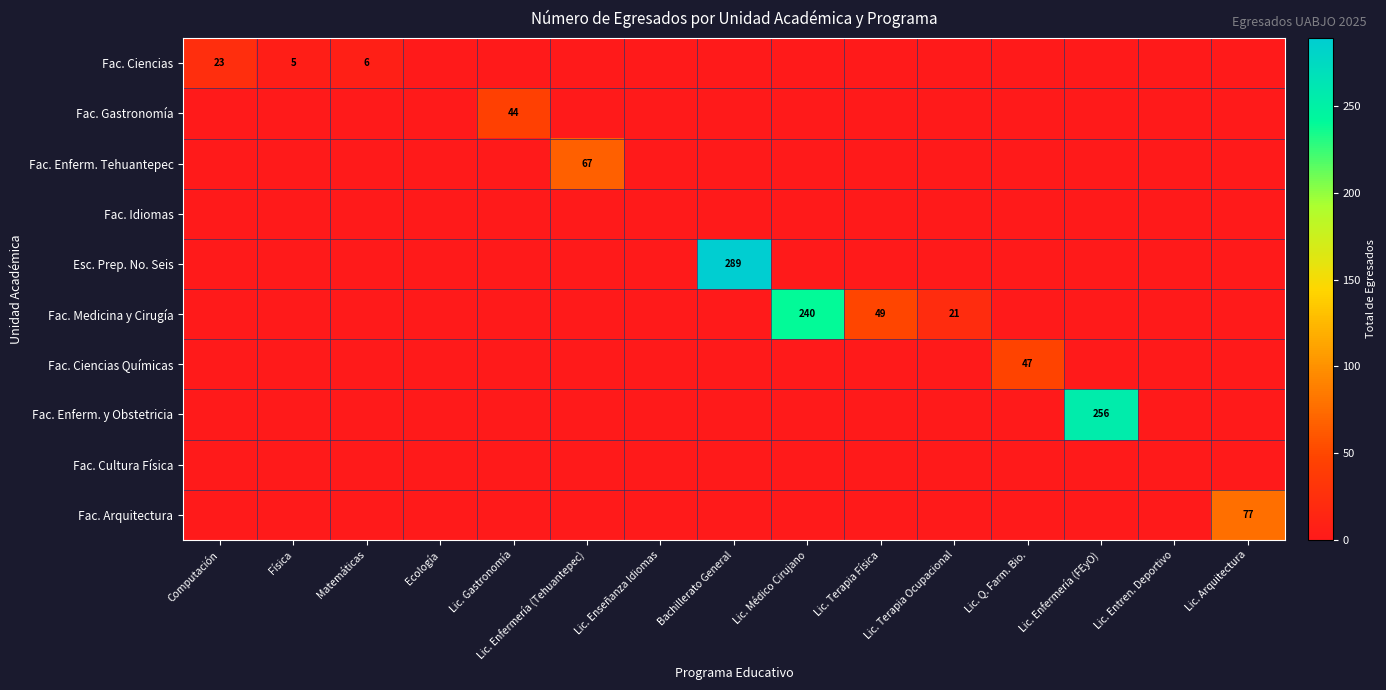

Rank the series at Lic. Q. Farm. Bio. from lowest to highest value.

Fac. Ciencias, Fac. Gastronomía, Fac. Enferm. Tehuantepec, Fac. Idiomas, Esc. Prep. No. Seis, Fac. Medicina y Cirugía, Fac. Enferm. y Obstetricia, Fac. Cultura Física, Fac. Arquitectura, Fac. Ciencias Químicas